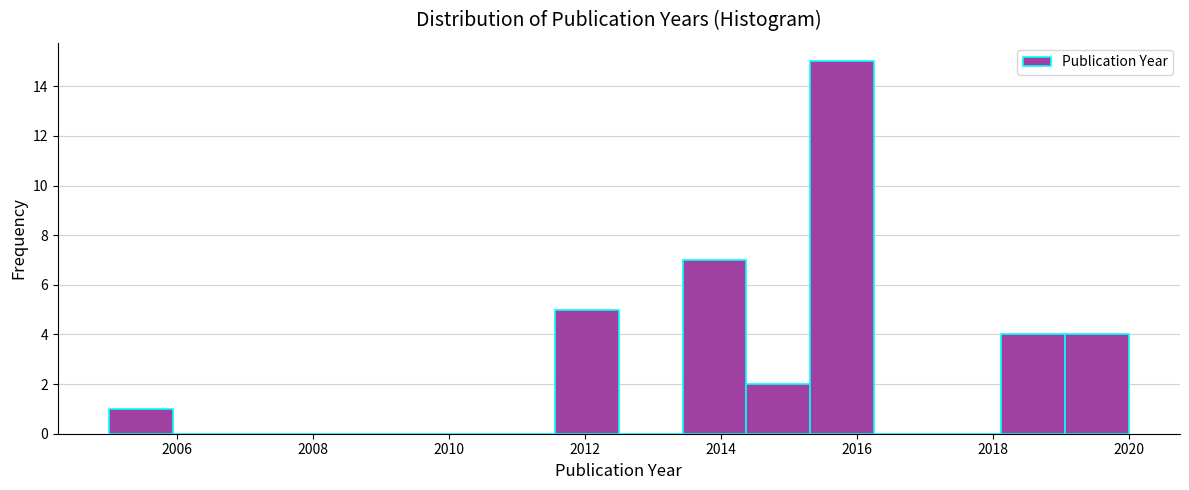

Which range on the x-axis has the tallest bar?

2015.4 to 2016.2